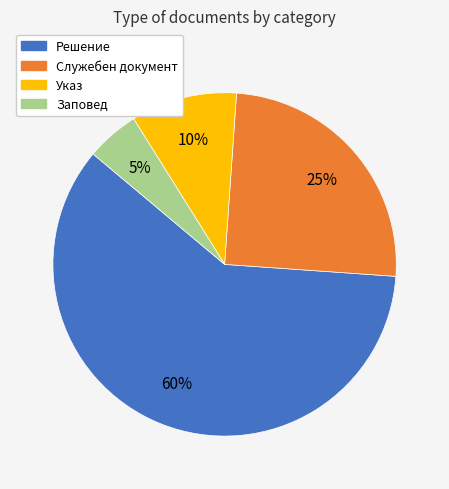

Between Заповед and Указ, which is larger?

Указ